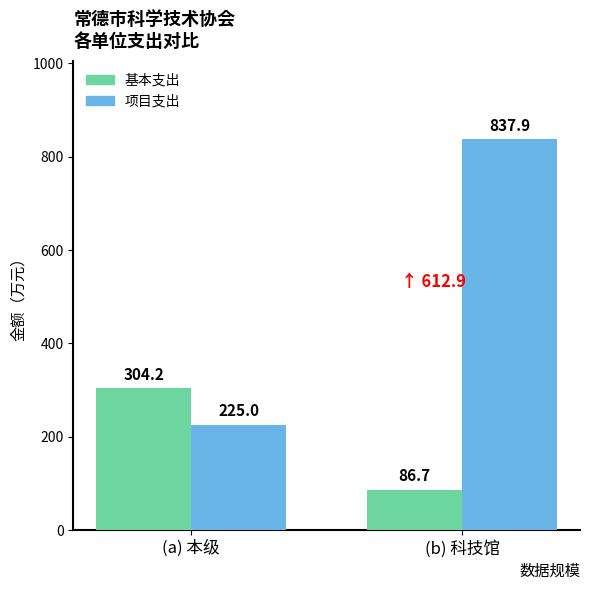

What is the sum of the 项目支出 values at (b) 科技馆 and (a) 本级?

1062.9